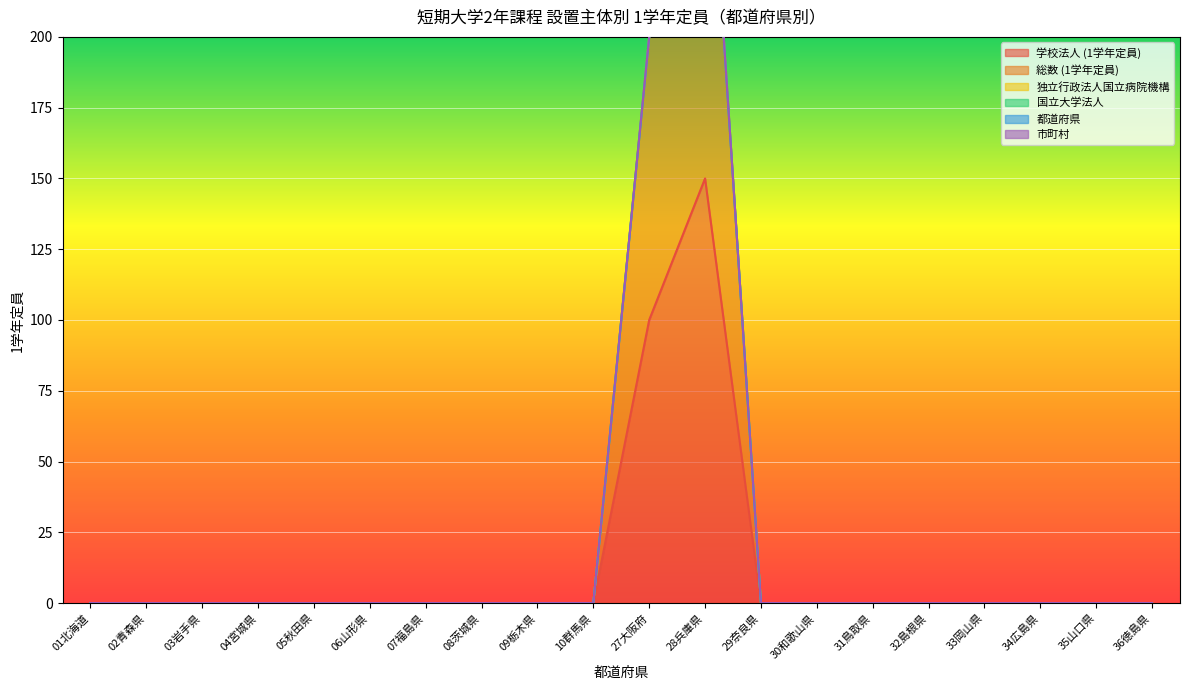

How many values in 学校法人 (1学年定員) are above zero?

2